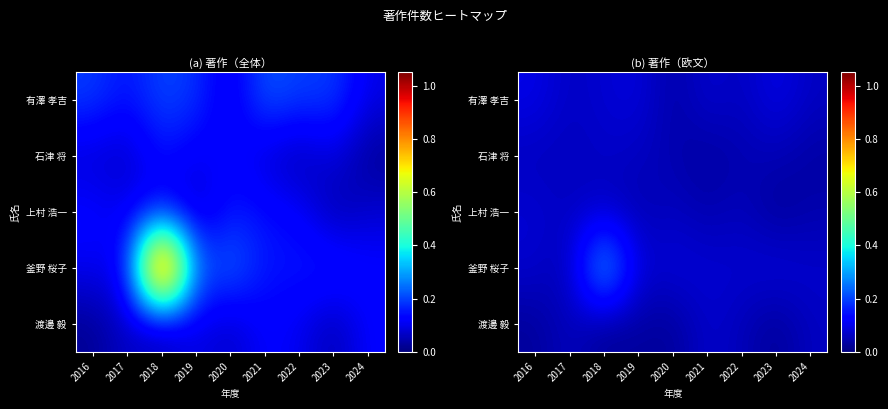

How many data points does each series have?

9